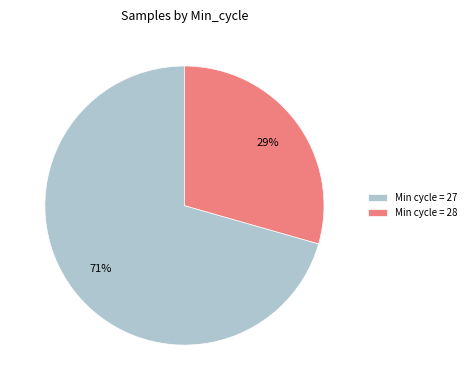

Count the number of slices in the pie.

2